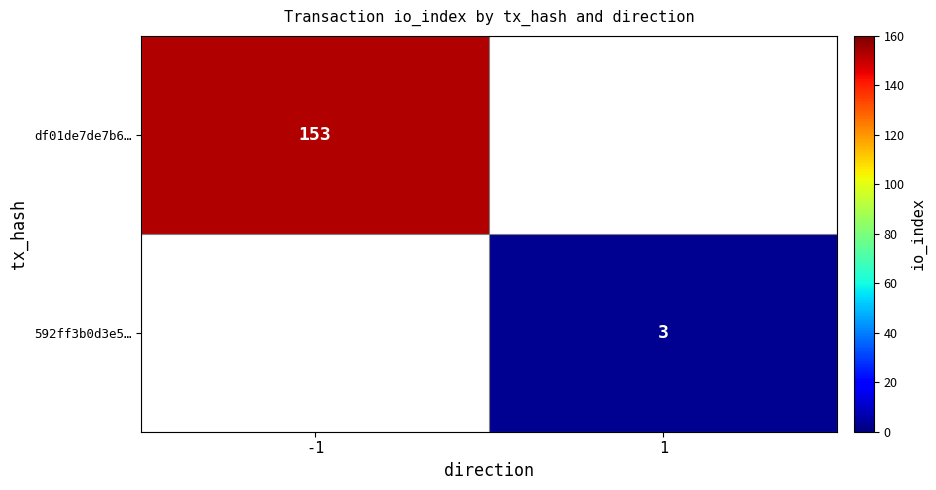

The value of df01de7de7b6… at -1 is 75. True or false?

False